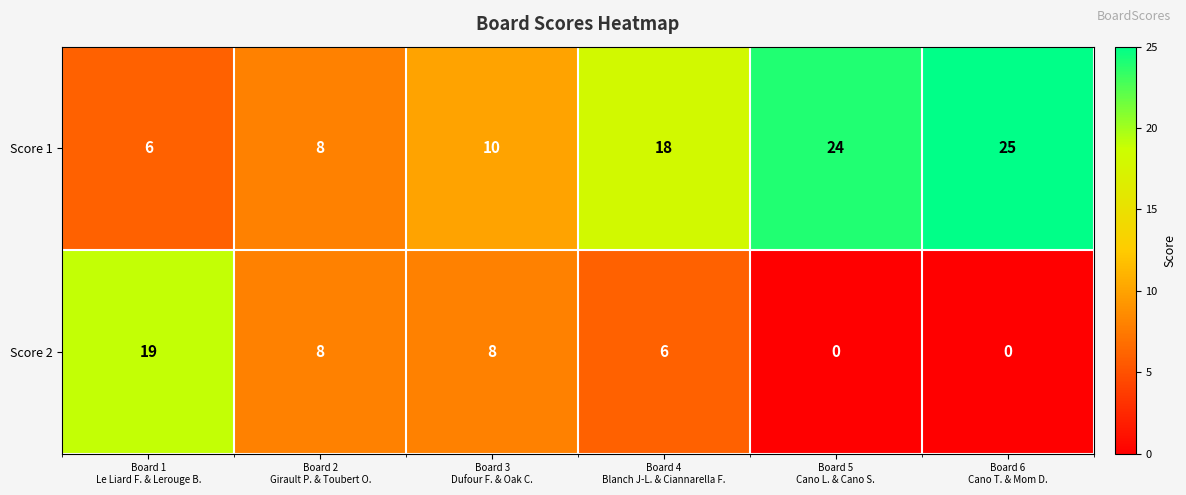

Reading left to right, extract all data points from this chart.

Score 1: 6	8	10	18	24	25
Score 2: 19	8	8	6	0	0